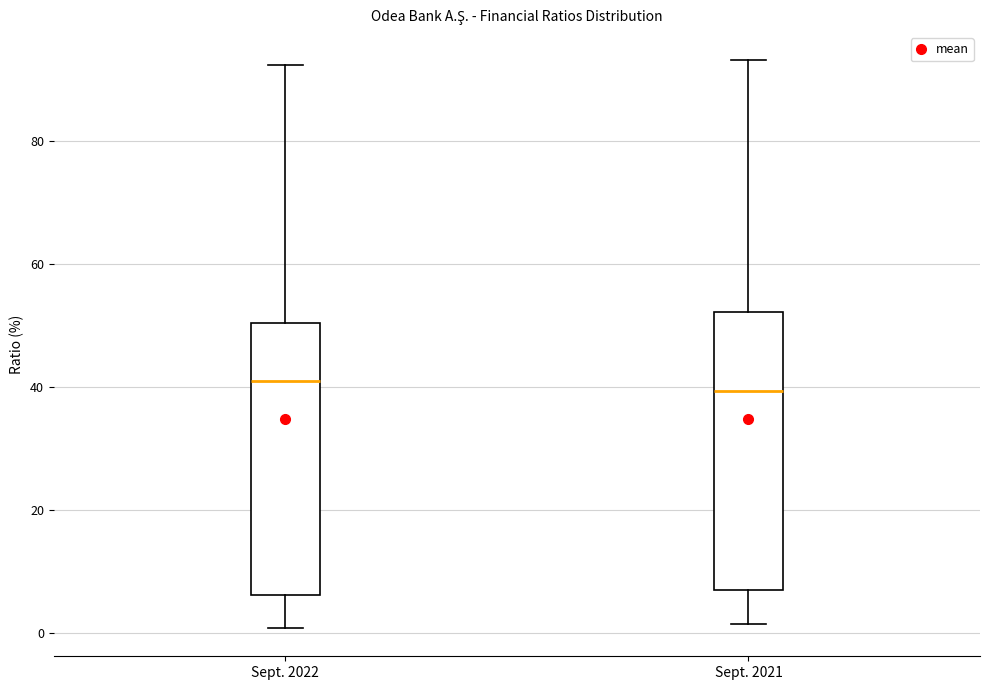

Reading left to right, read every box against the y-axis: the position of its median line, the range the box covers, and the ends of its whiskers. The values are not printed on the chart, so give them approximately, as read against the axis.

Sept. 2022: median 42, box 6 to 50, whiskers 0 to 92
Sept. 2021: median 40, box 6 to 52, whiskers 2 to 94